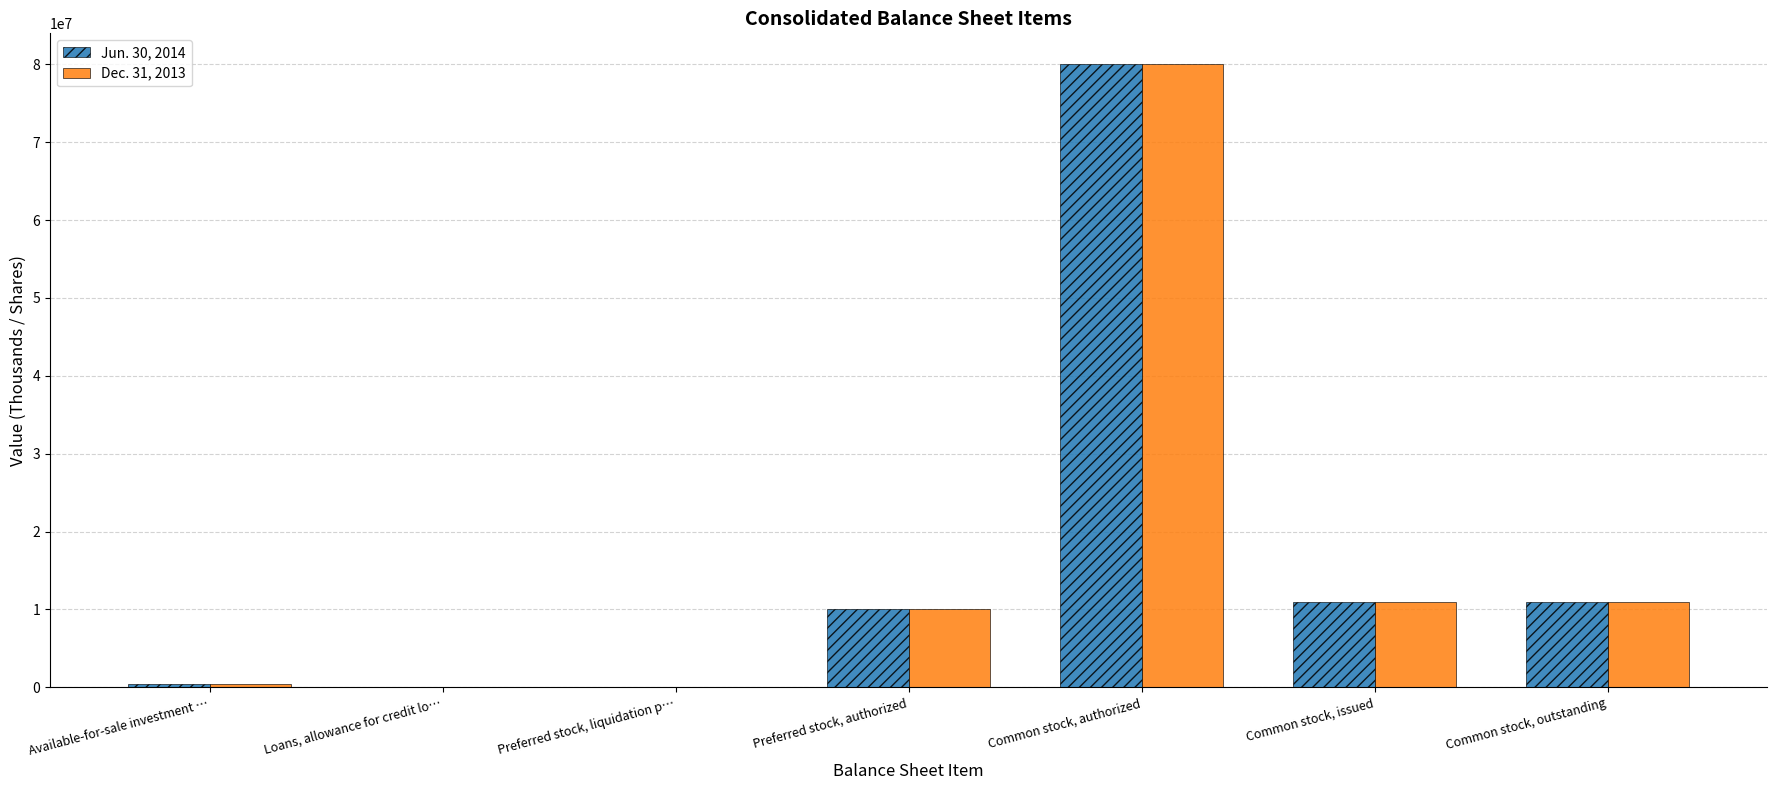

The value of Dec. 31, 2013 at Common stock, outstanding is 10914680. True or false?

True